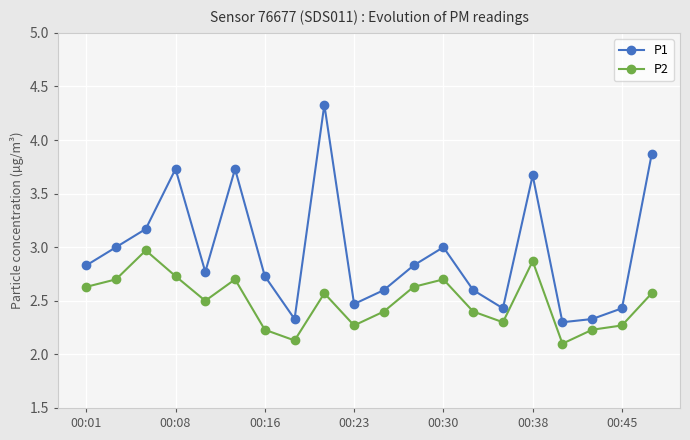

What is the difference between the maximum and minimum values in the P1 series?

2.0